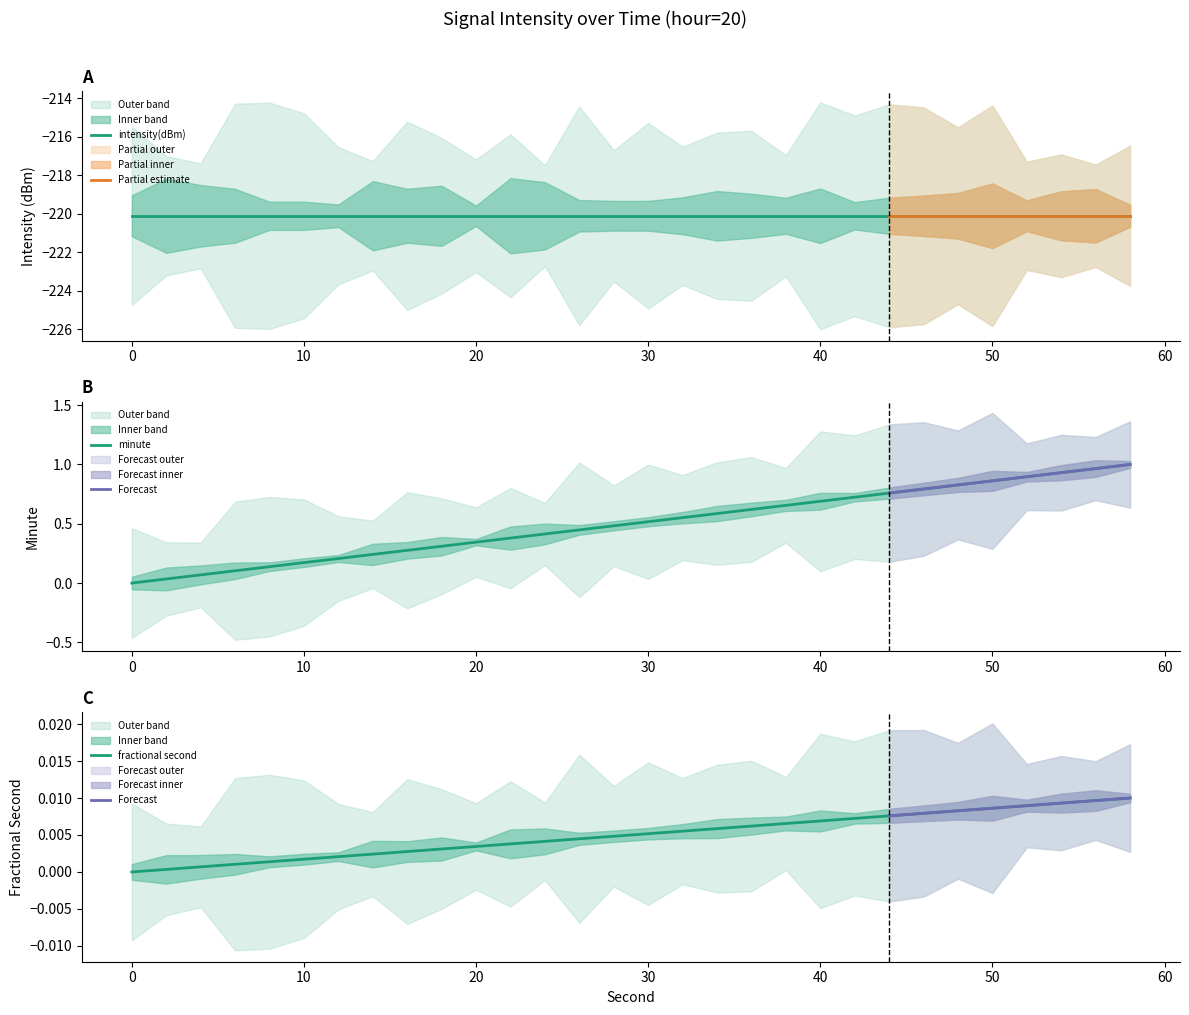

The value of intensity(dBm) at 50 is -367.7. True or false?

False